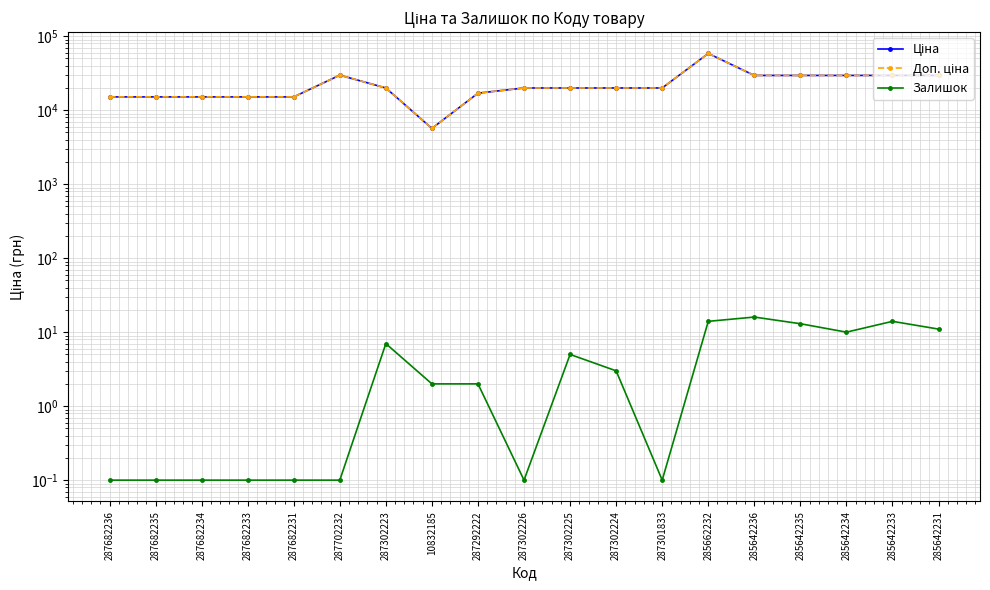

What is the difference between the Ціна values at 285642234 and 287682236?

14371.5